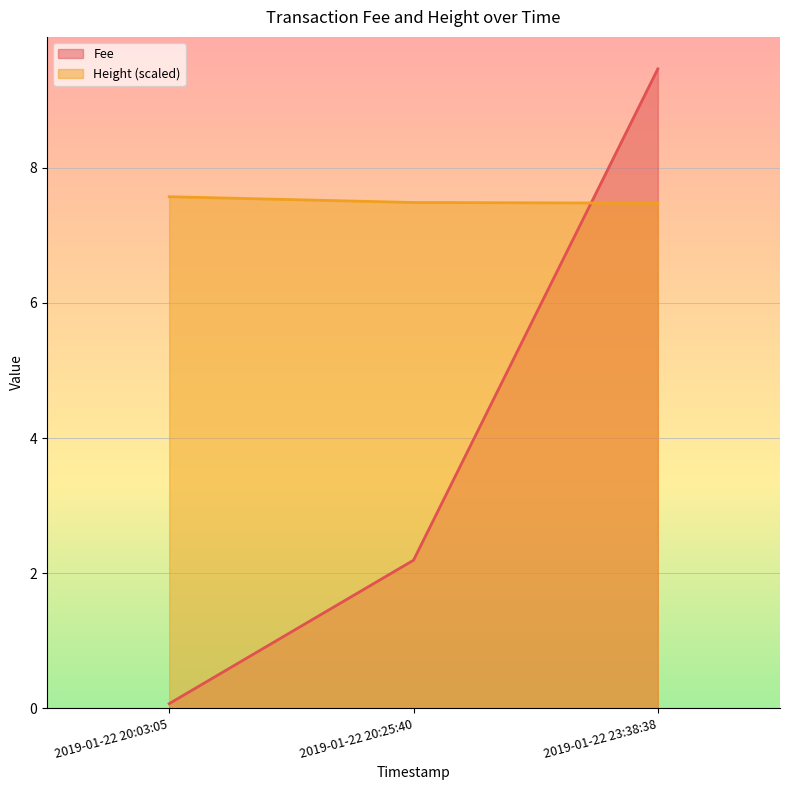

What is the spread (max minus min) of values at 2019-01-22 20:03:05?

7.5